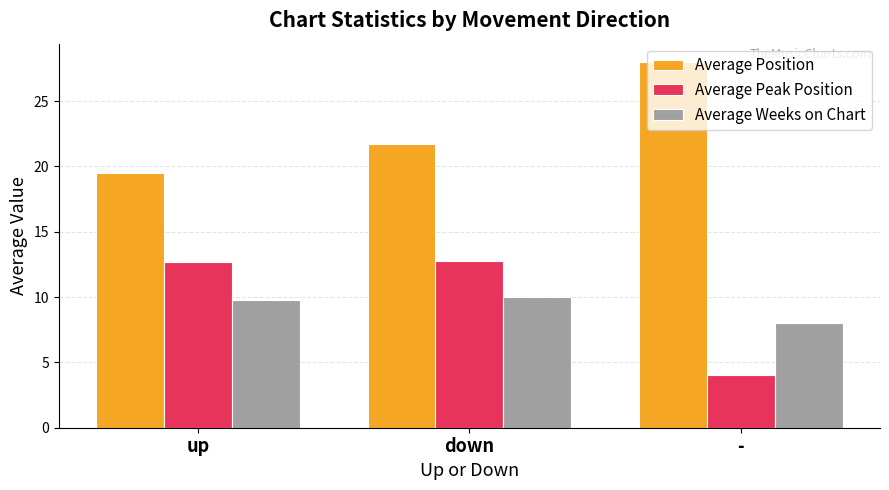

What is the difference between the second highest and minimum values in the Average Peak Position series?

8.7